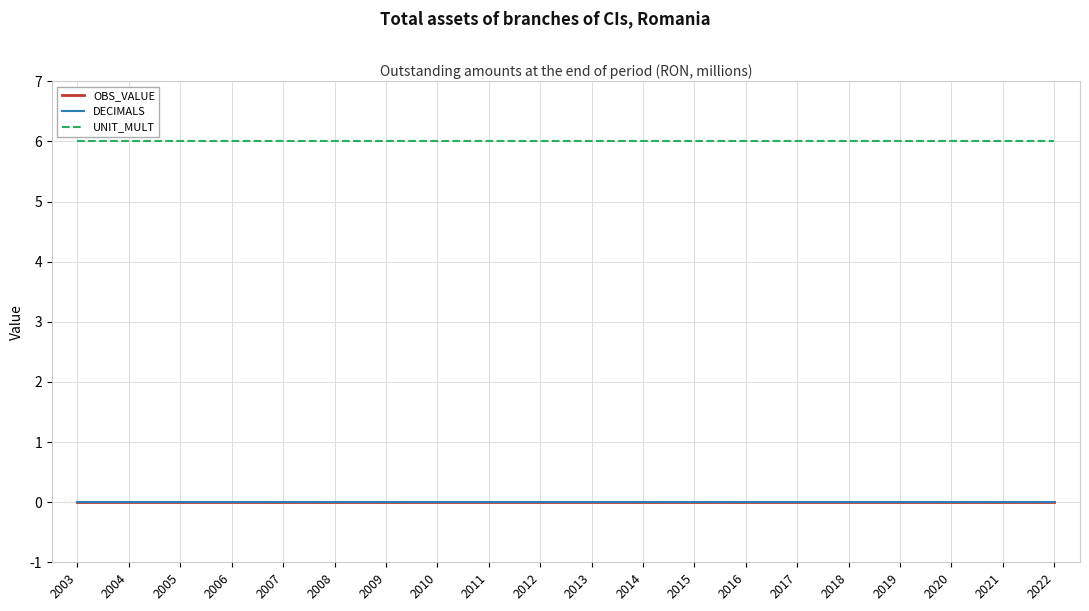

Does the chart have visible grid lines?

Yes